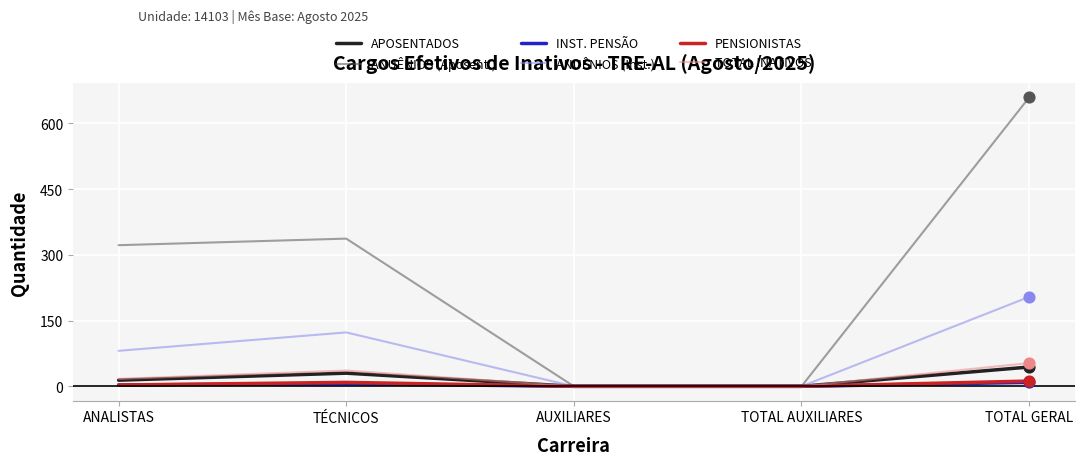

What are all the series names shown in the legend?

APOSENTADOS, ANUÊNIOS (Aposent.), INST. PENSÃO, ANUÊNIOS (Inst.), PENSIONISTAS, TOTAL INATIVOS